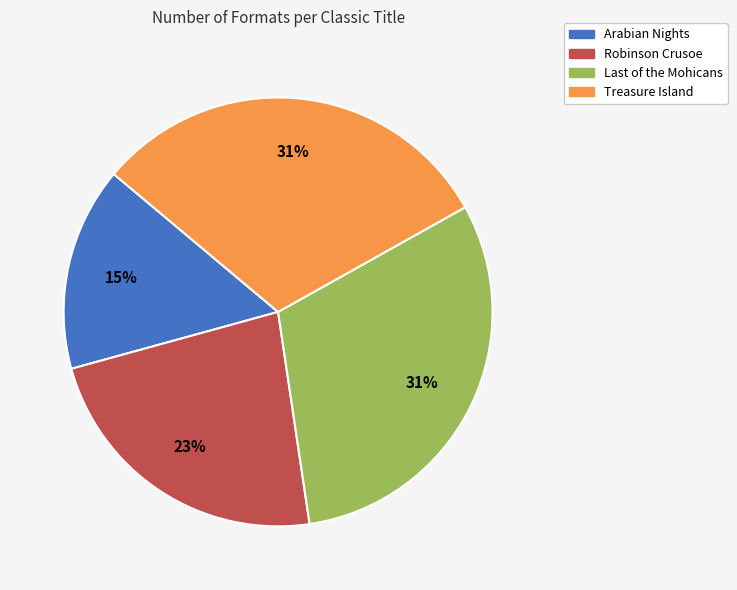

What percentage is the Robinson Crusoe slice, to the nearest percent?

23%